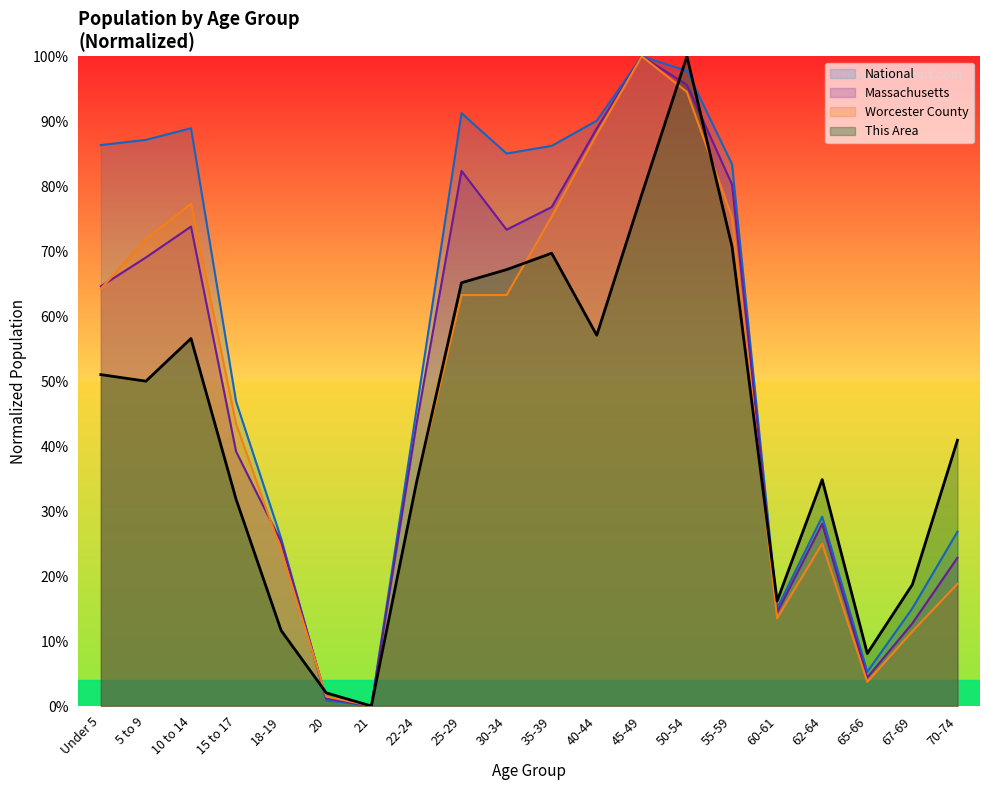

What is the label of the 10th point from the left?

30-34